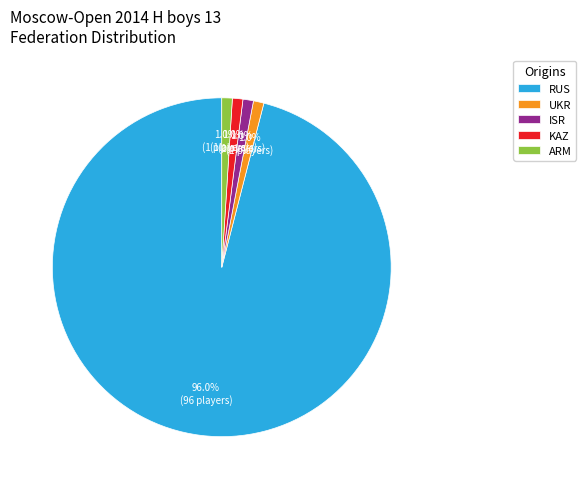

How many segments does this pie chart have?

5